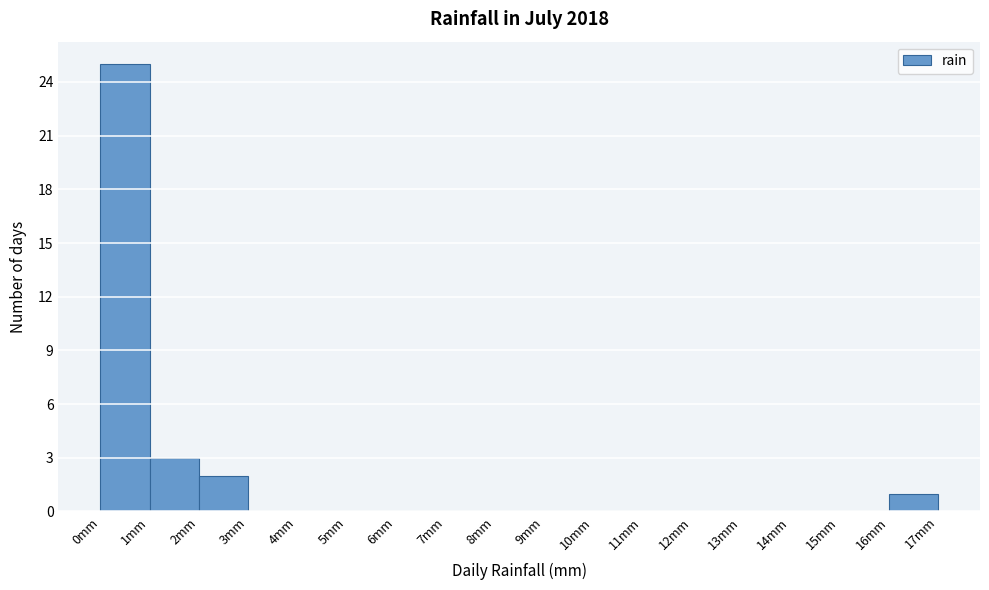

Which range on the x-axis has the tallest bar?

0 to 1